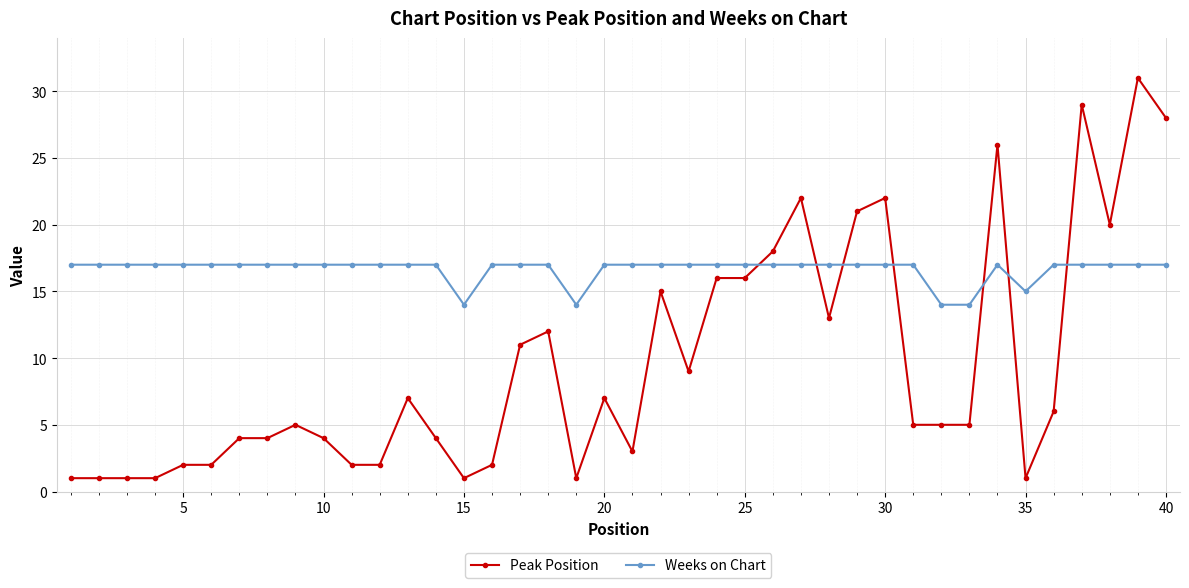

Which series ends up on top after the final intersection of Peak Position and Weeks on Chart?

Peak Position